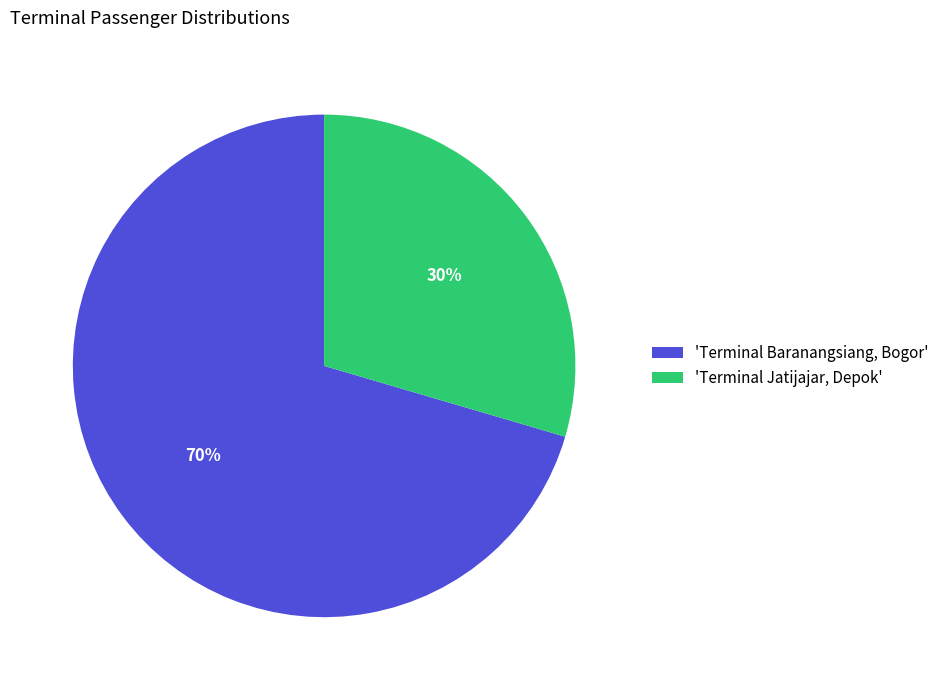

Which category has the biggest portion of the pie?

'Terminal Baranangsiang, Bogor'